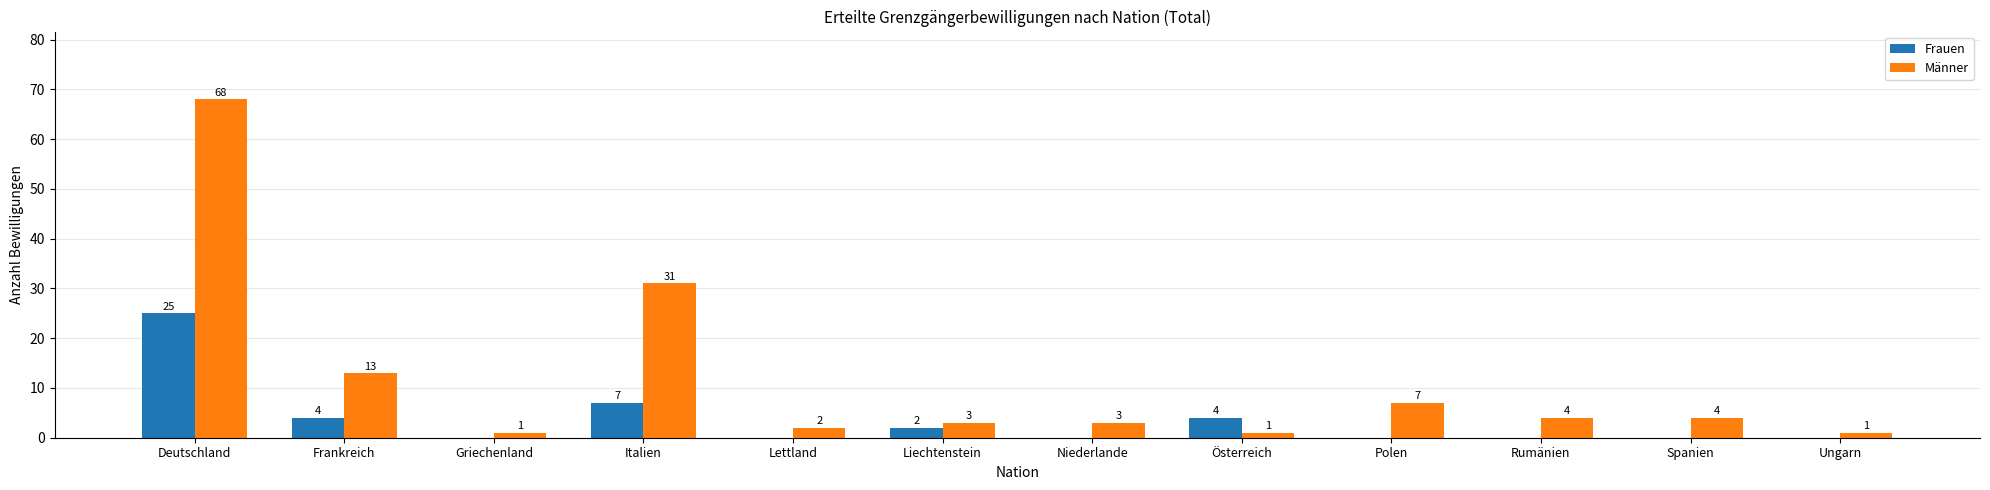

What is the sum of the Männer values at Spanien and Polen?

11